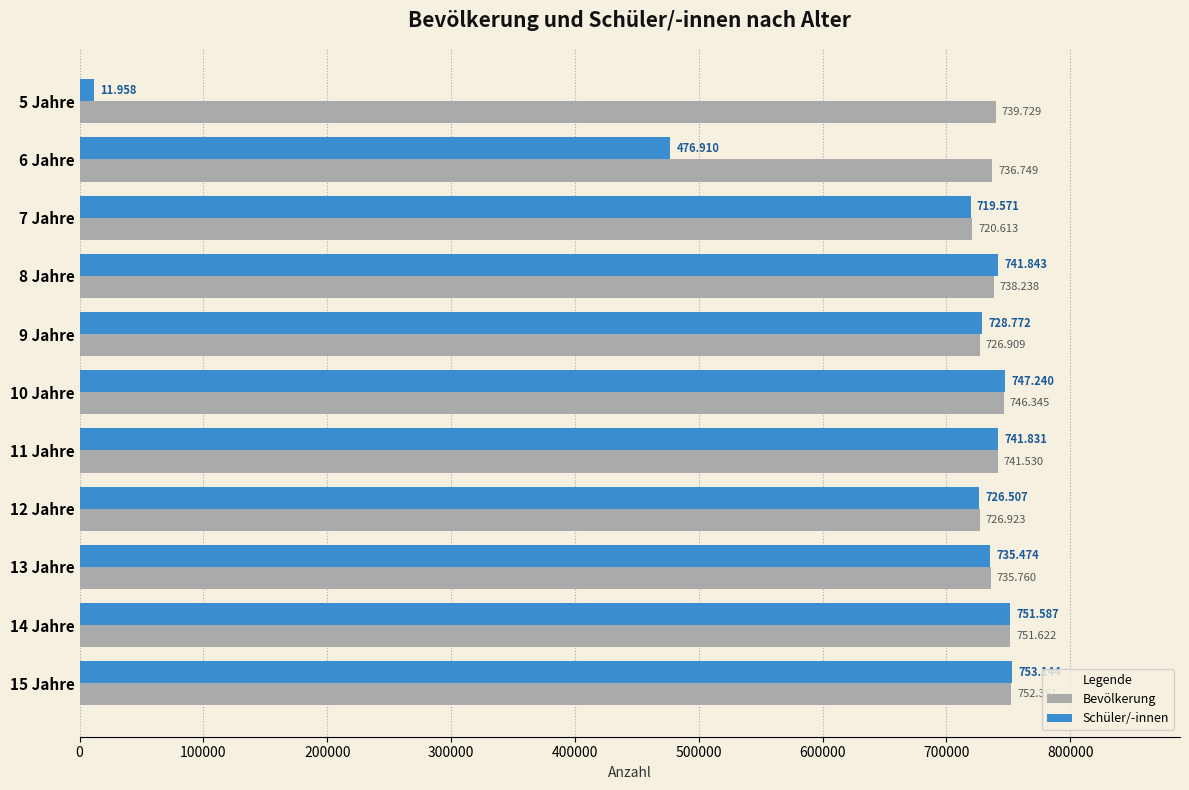

What are all the series names shown in the legend?

Bevölkerung, Schüler/-innen